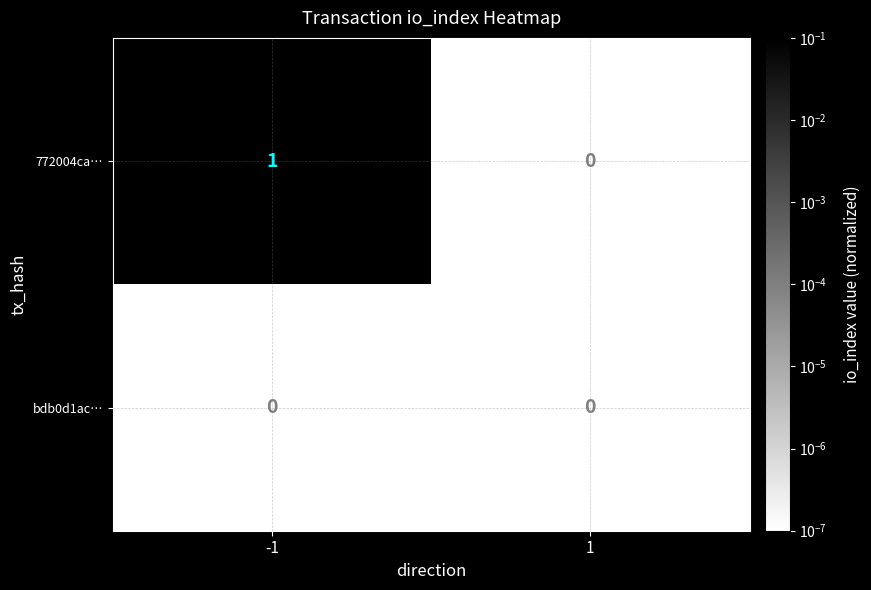

Is the value of 772004ca… at -1 greater than the value of bdb0d1ac… at 1?

Yes